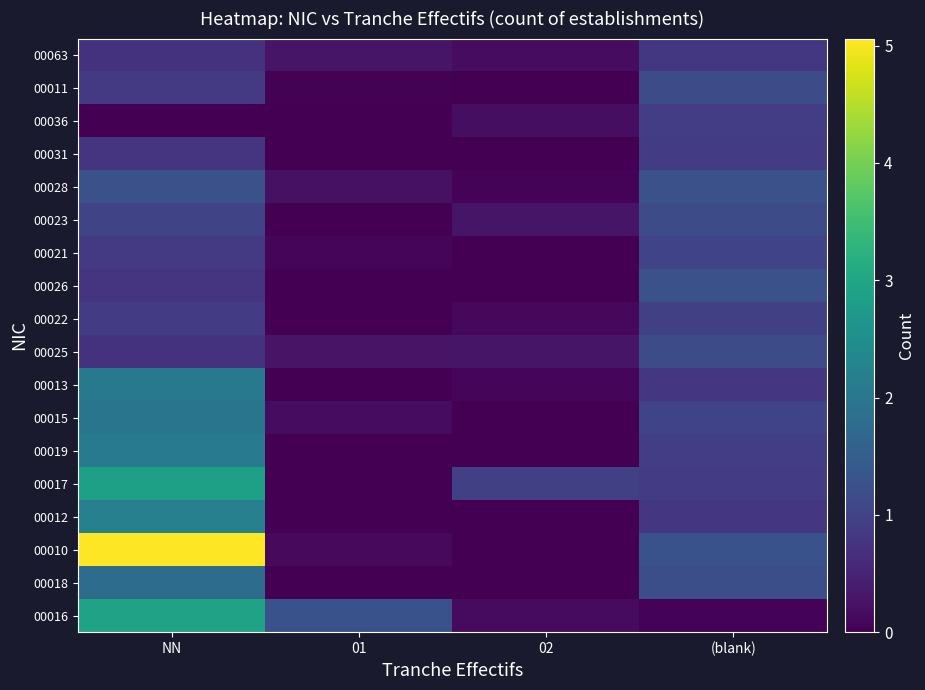

At which category is the sum across all series the highest?

NN